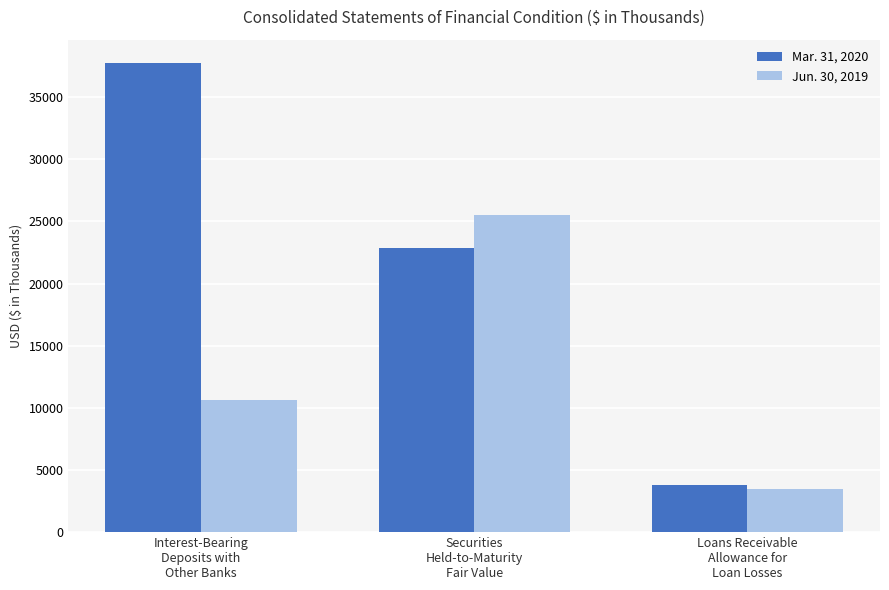

Read the Jun. 30, 2019 value at Interest-Bearing
Deposits with
Other Banks.

10632